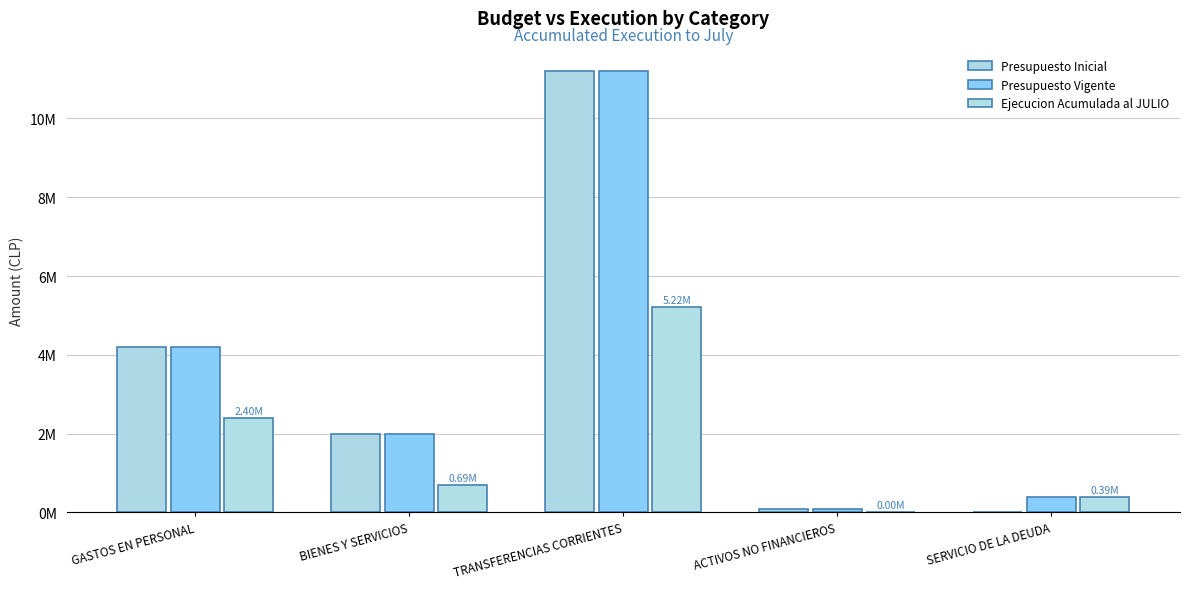

Reading left to right, what are all the values shown in this chart?

Presupuesto Inicial: 4.2	2.0	11.2	0.1	0.0
Presupuesto Vigente: 4.2	2.0	11.2	0.1	0.4
Ejecucion Acumulada al JULIO: 2.4	0.7	5.2	0.0	0.4